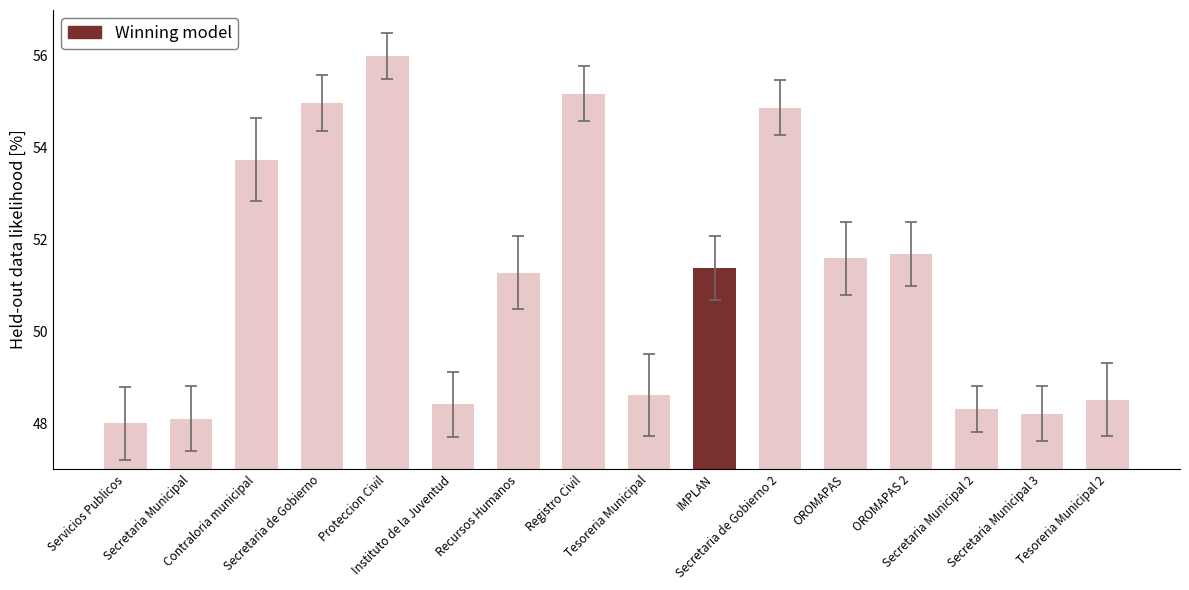

At which label is the value closest to 52?

OROMAPAS 2